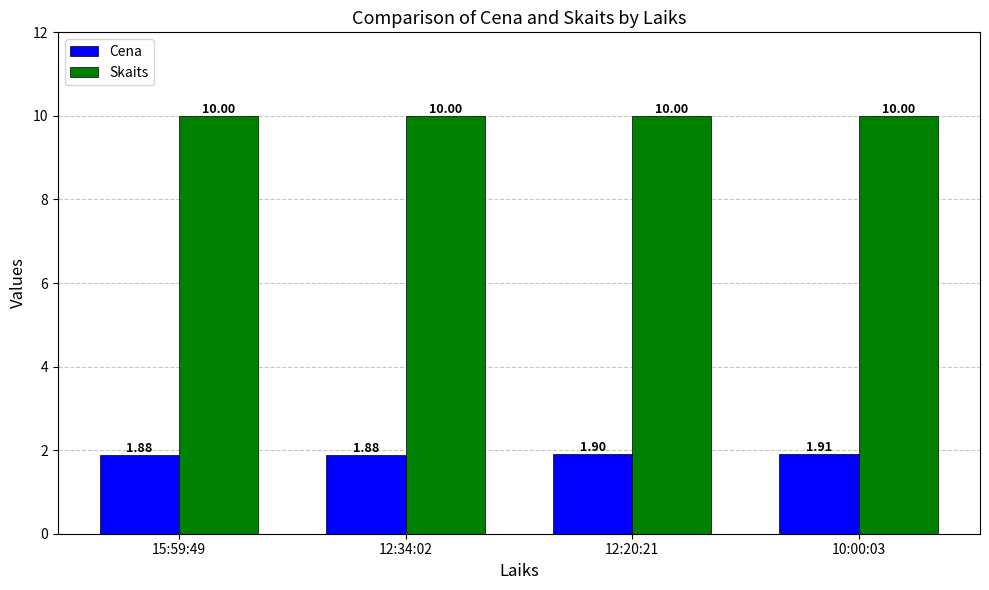

Are the bars horizontal?

No